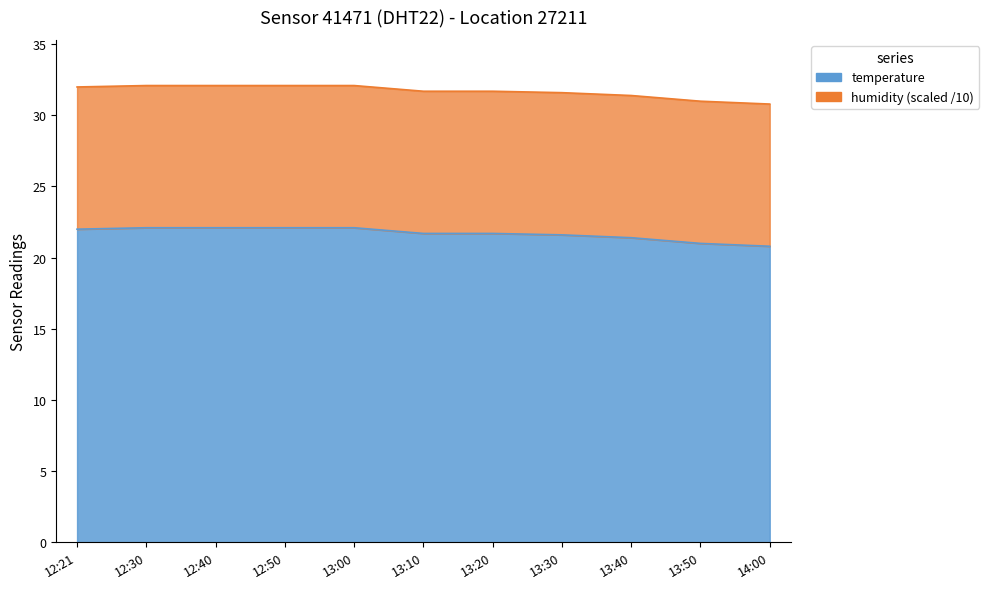

What is the average value?

21.7